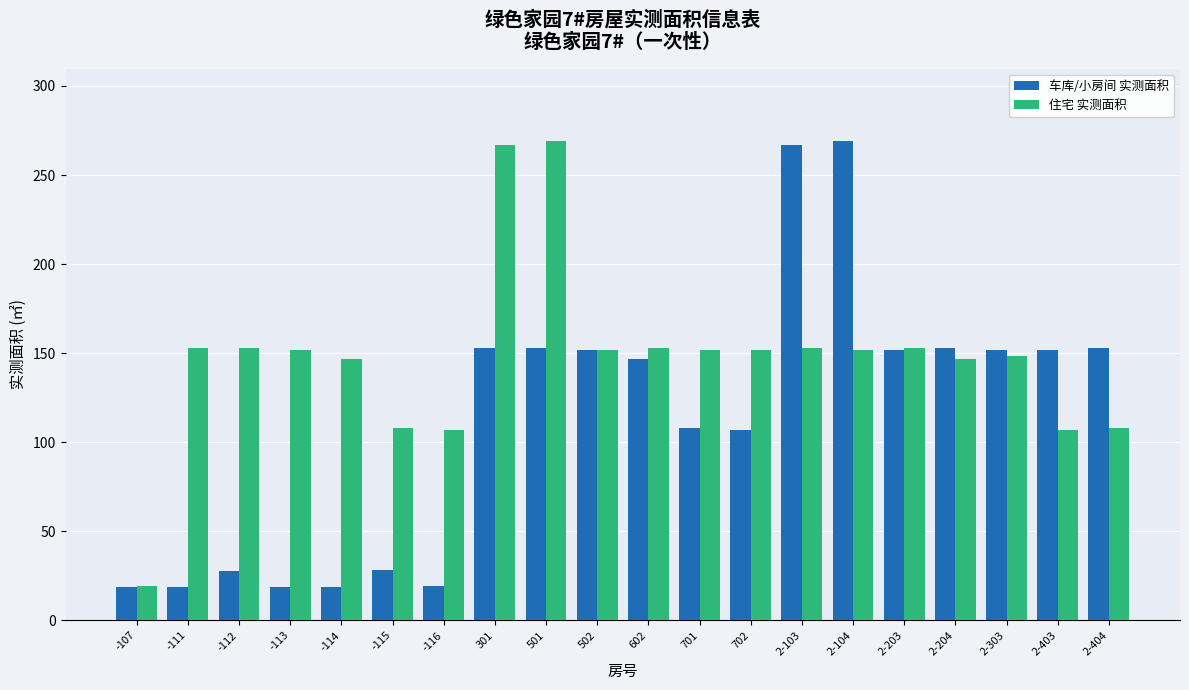

Rank the series by their average value, from lowest to highest.

车库/小房间 实测面积, 住宅 实测面积